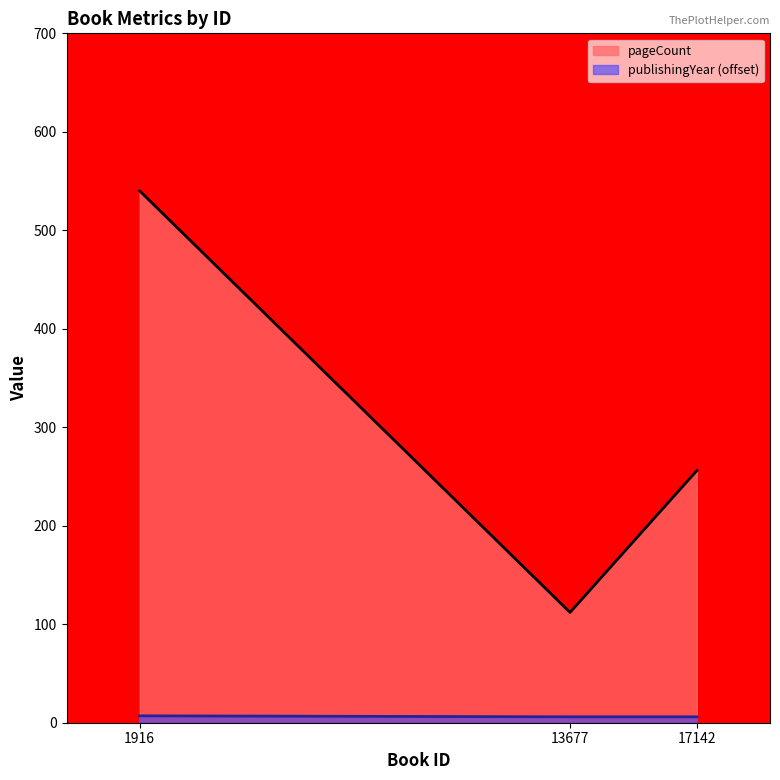

List the series in order of their peak value, lowest first.

publishingYear (offset), pageCount